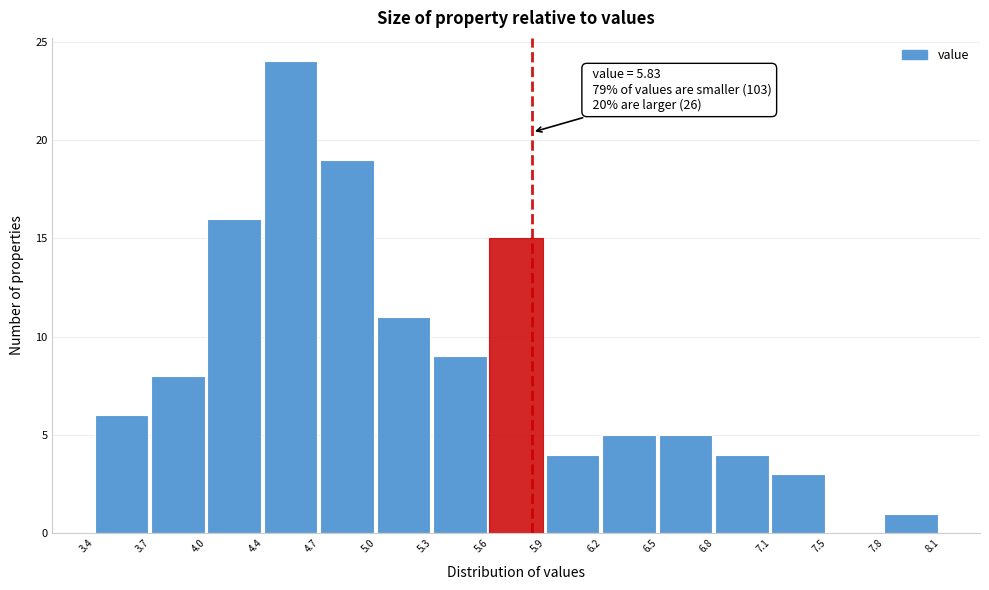

Which range on the x-axis has the tallest bar?

4.4 to 4.7